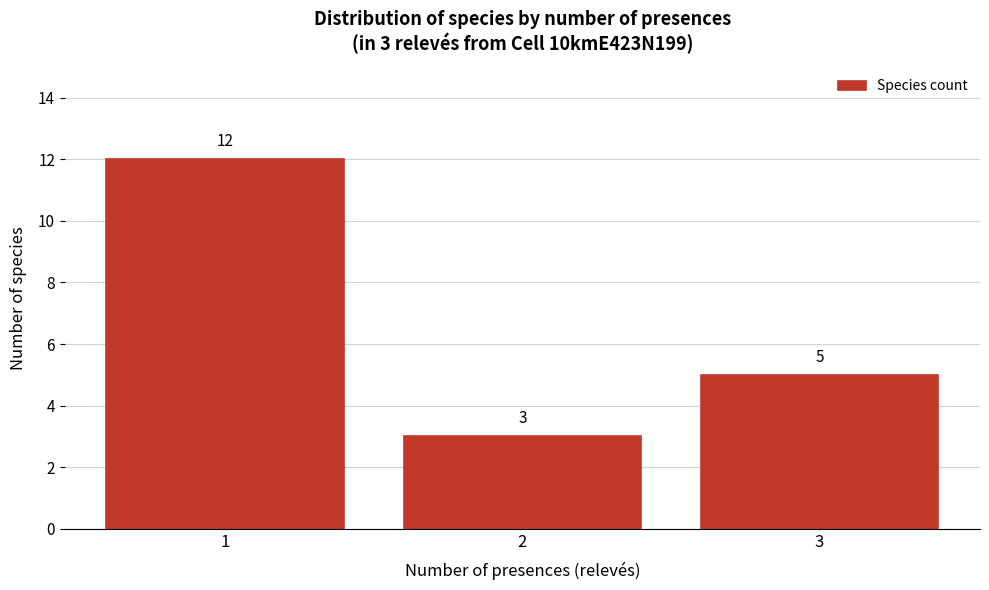

Reading left to right, transcribe all the data shown in this chart.

12	3	5